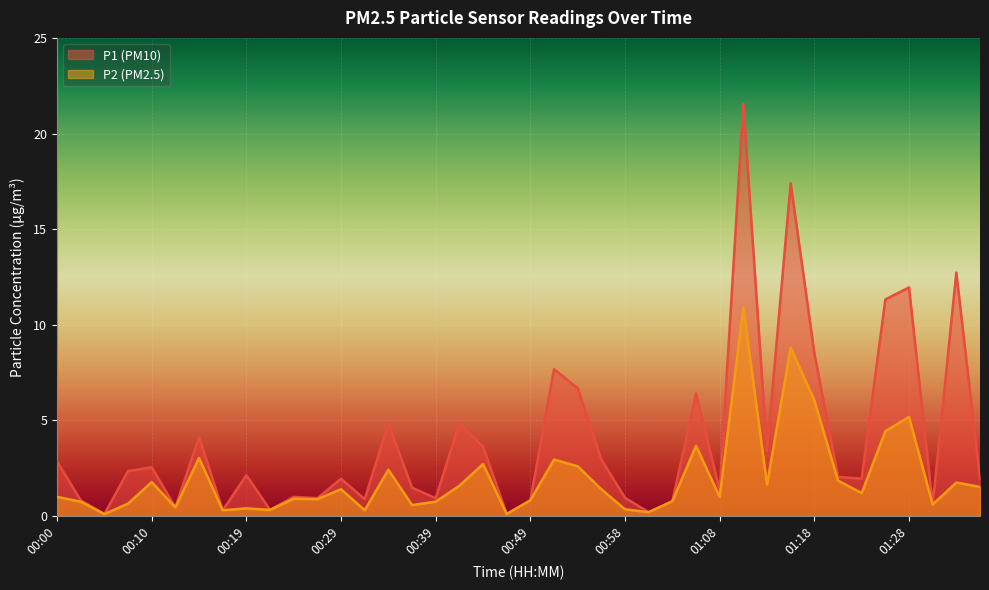

At how many categories does at least one series exceed 9?

5